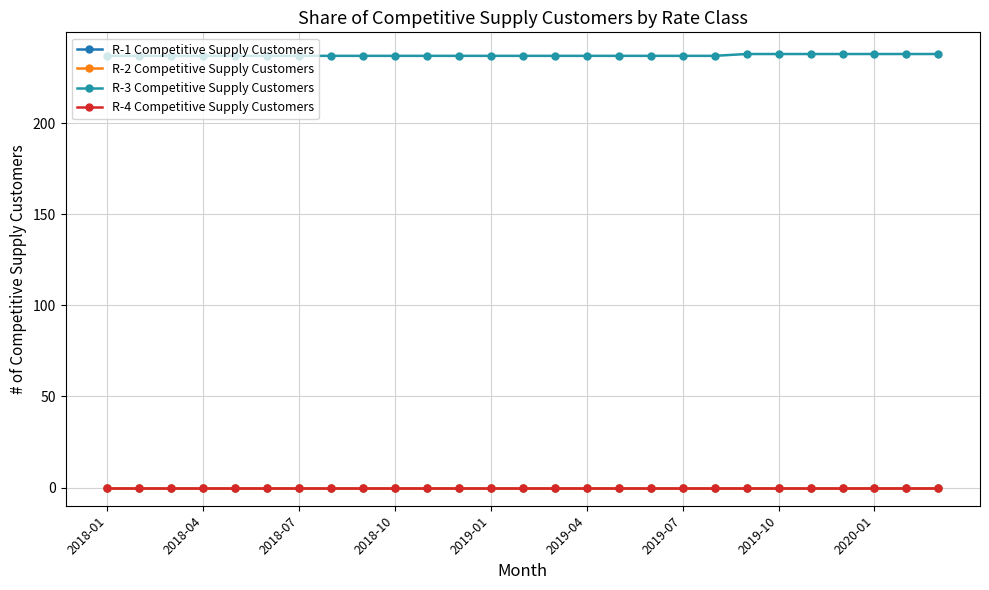

True or false: R-3 Competitive Supply Customers has more than 0 interior local peaks.

False